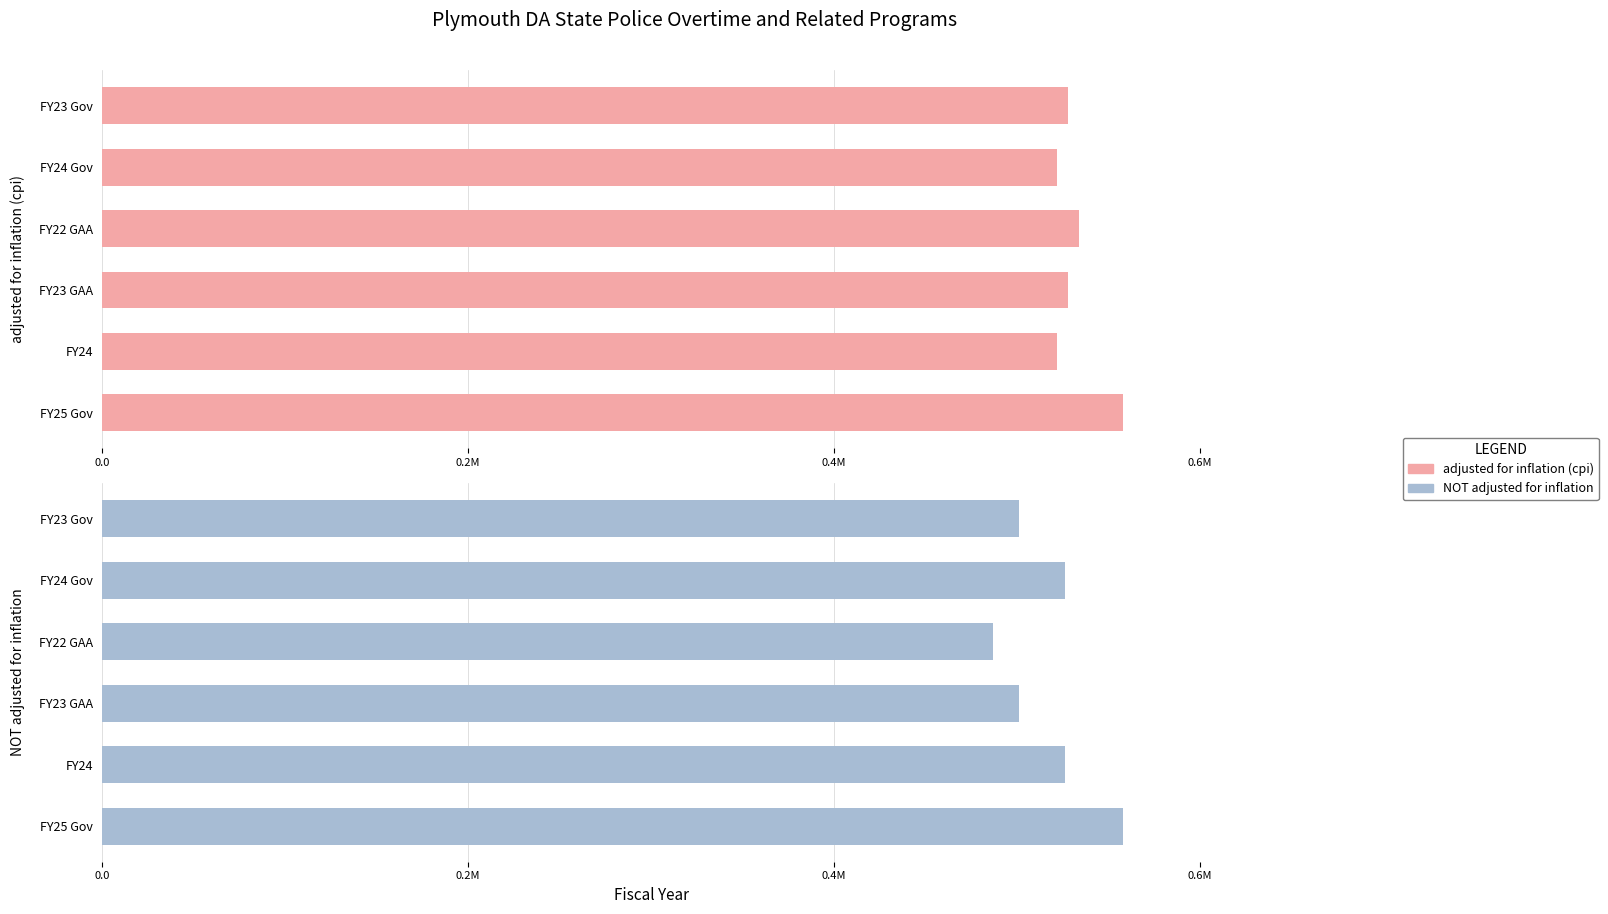

Is the value of NOT adjusted for inflation at 5 greater than the value of adjusted for inflation (cpi) at 0.4M?

No